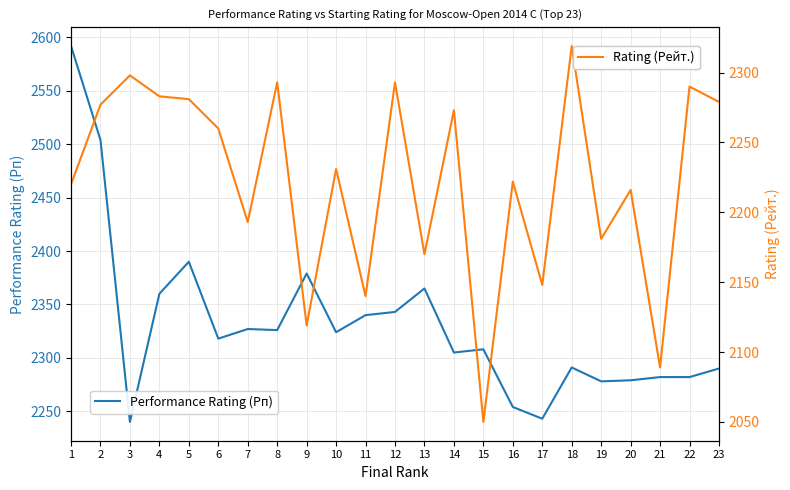

What is the total value across all series at 6?

4578